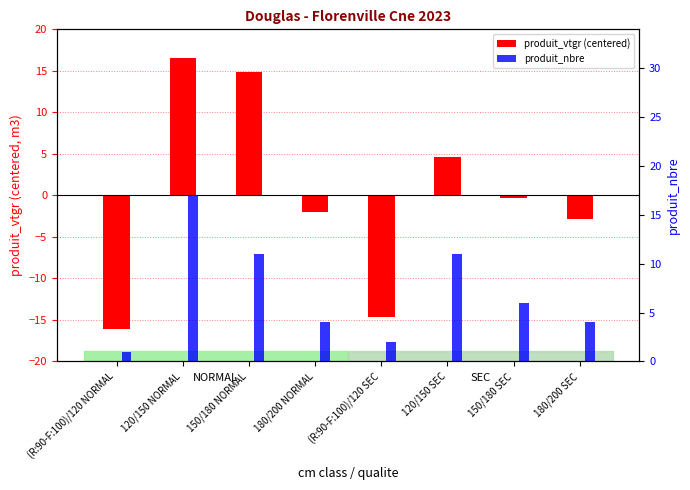

How many groups of bars are there?

8